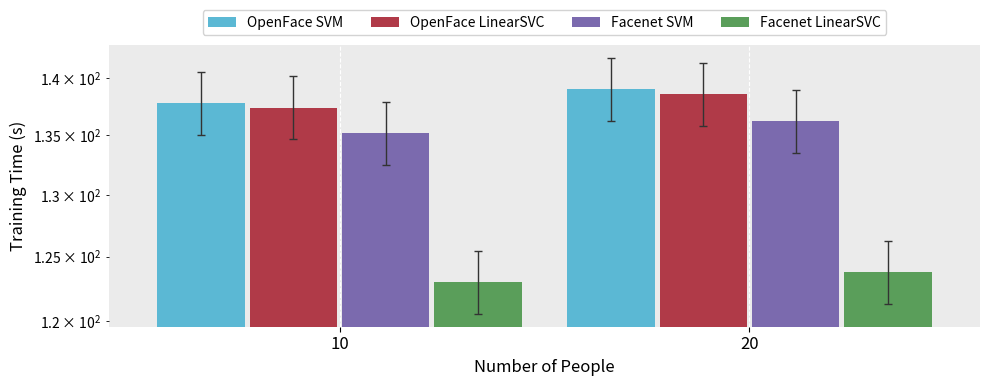

Count the number of categories in the chart.

2